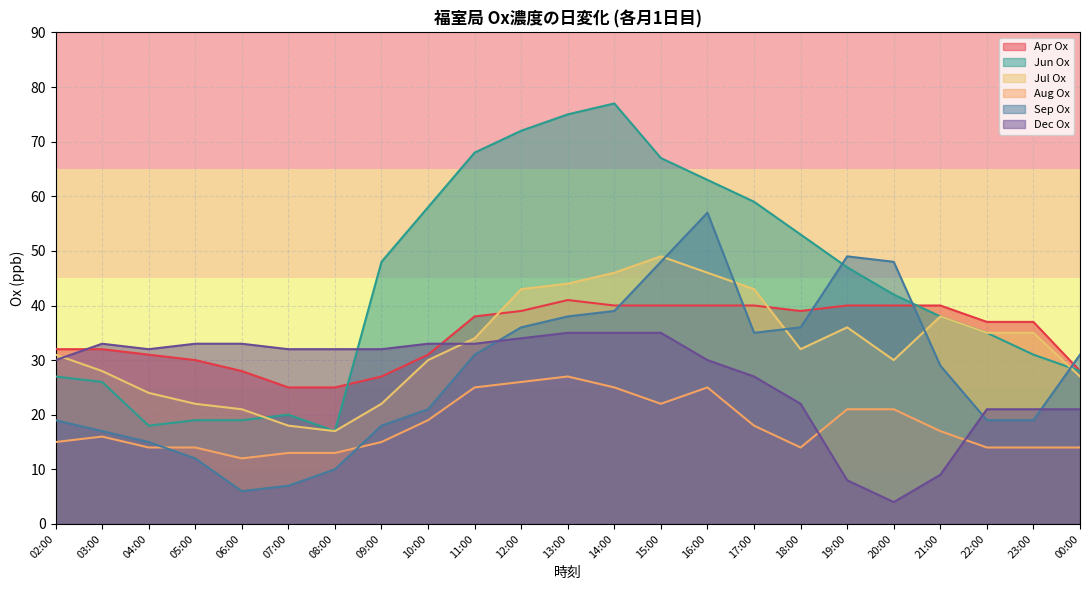

Reading left to right, extract all data points from this chart.

Apr Ox: 32	32	31	30	28	25	25	27	31	38	39	41	40	40	40	40	39	40	40	40	37	37	28
Jun Ox: 27	26	18	19	19	20	17	48	58	68	72	75	77	67	63	59	53	47	42	38	35	31	28
Jul Ox: 31	28	24	22	21	18	17	22	30	34	43	44	46	49	46	43	32	36	30	38	35	35	27
Aug Ox: 15	16	14	14	12	13	13	15	19	25	26	27	25	22	25	18	14	21	21	17	14	14	14
Sep Ox: 19	17	15	12	6	7	10	18	21	31	36	38	39	48	57	35	36	49	48	29	19	19	31
Dec Ox: 30	33	32	33	33	32	32	32	33	33	34	35	35	35	30	27	22	8	4	9	21	21	21